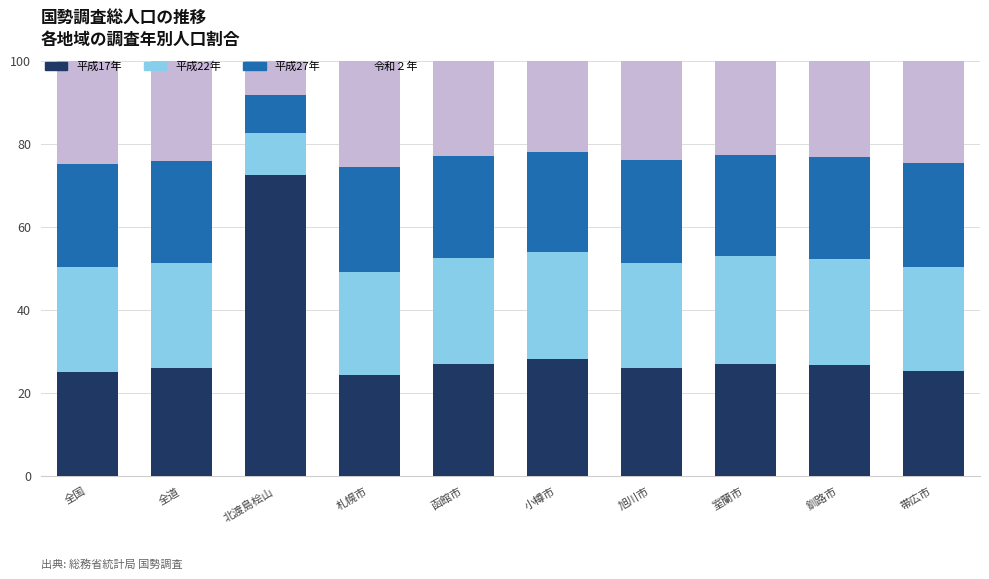

What is the difference between the 平成17年 values at 北渡島桧山 and 函館市?

45.5